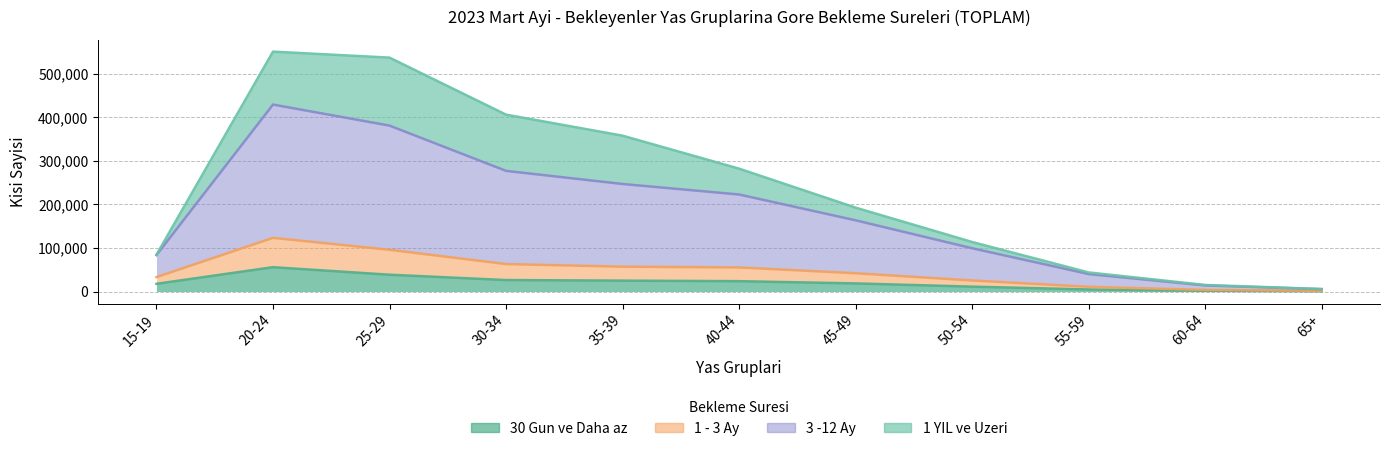

Does the chart have visible grid lines?

Yes